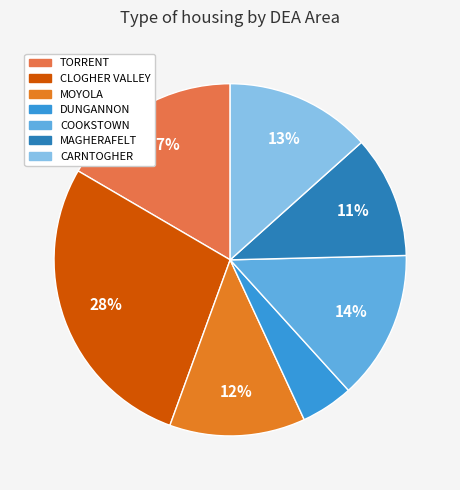

Is there any slice that represents more than half of the pie?

No